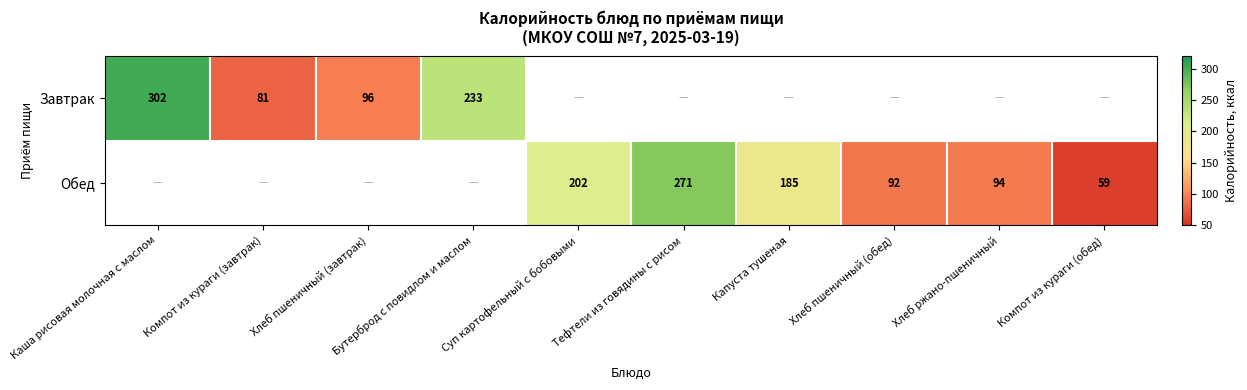

Is it true that Завтрак equals 302 at Каша рисовая молочная с маслом?

True